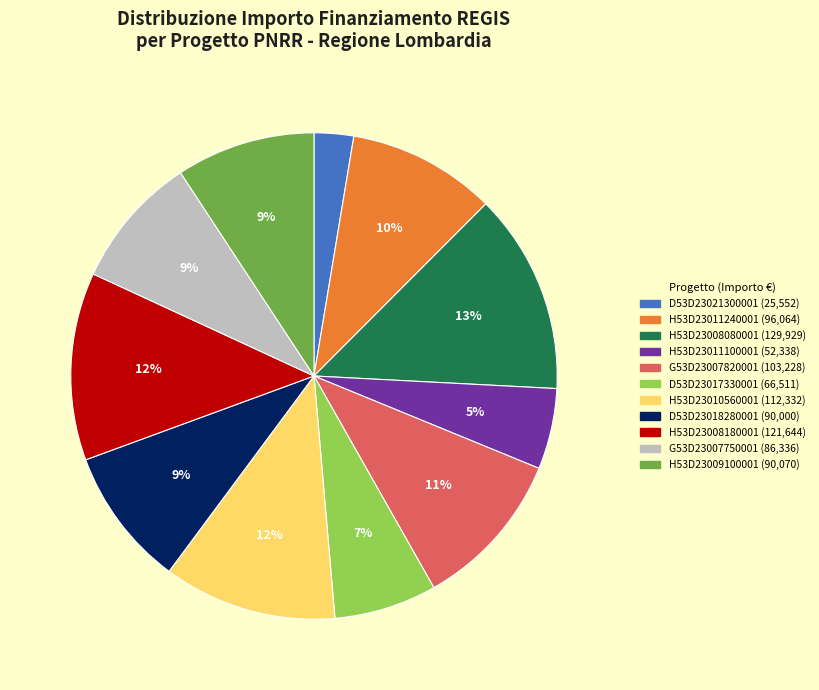

Is it true that G53D23007750001 is 9% of the pie?

True